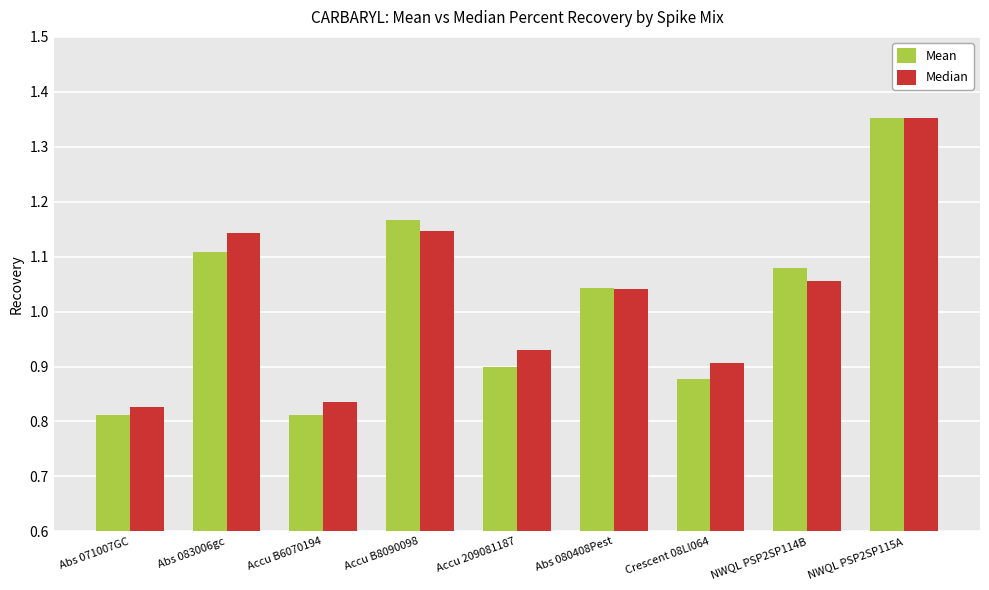

At which label is Median closest to 1?

Abs 080408Pest